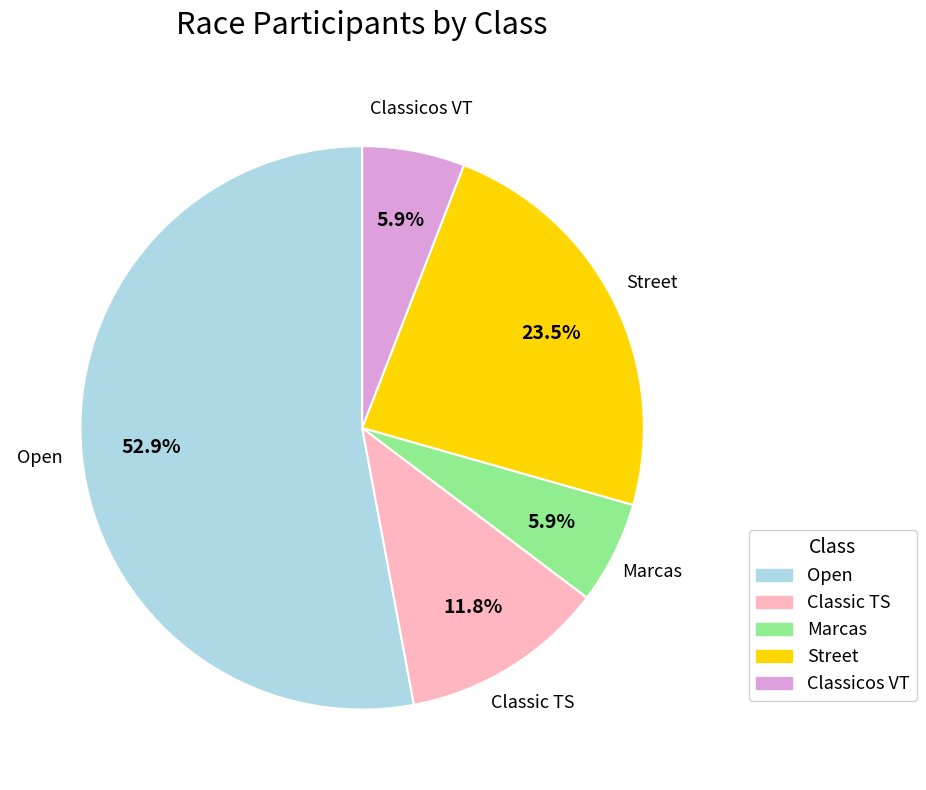

To the nearest percent, what is the average slice percentage?

20%